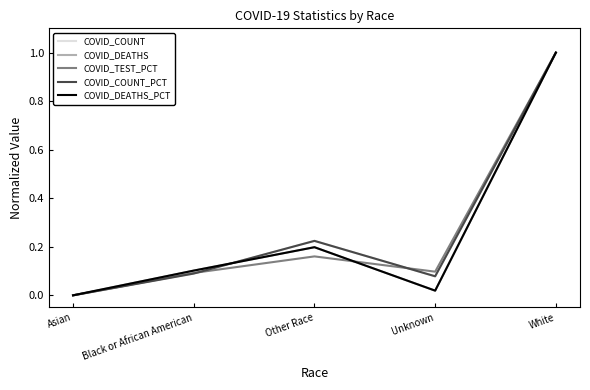

At which label is COVID_TEST_PCT closest to 0?

Asian